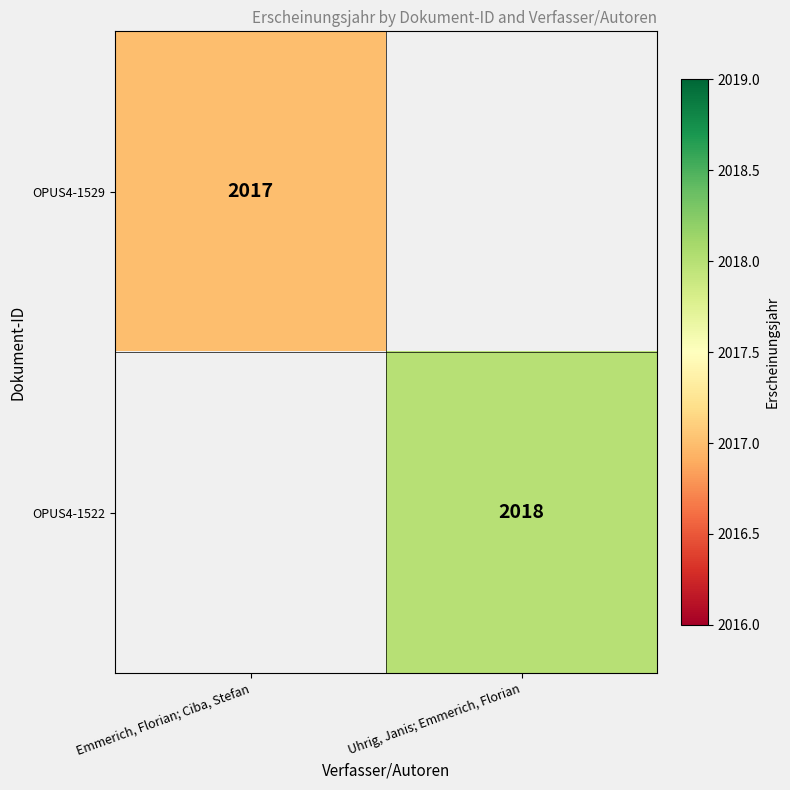

At which category does the chart reach its peak across all series?

Uhrig, Janis; Emmerich, Florian